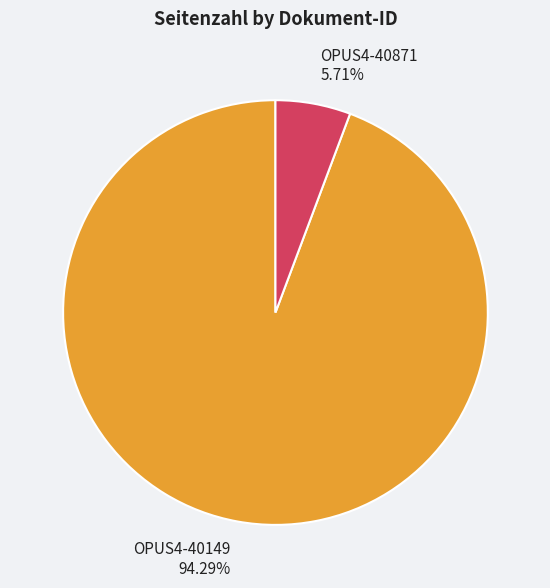

Between OPUS4-40149 and OPUS4-40871, which is larger?

OPUS4-40149